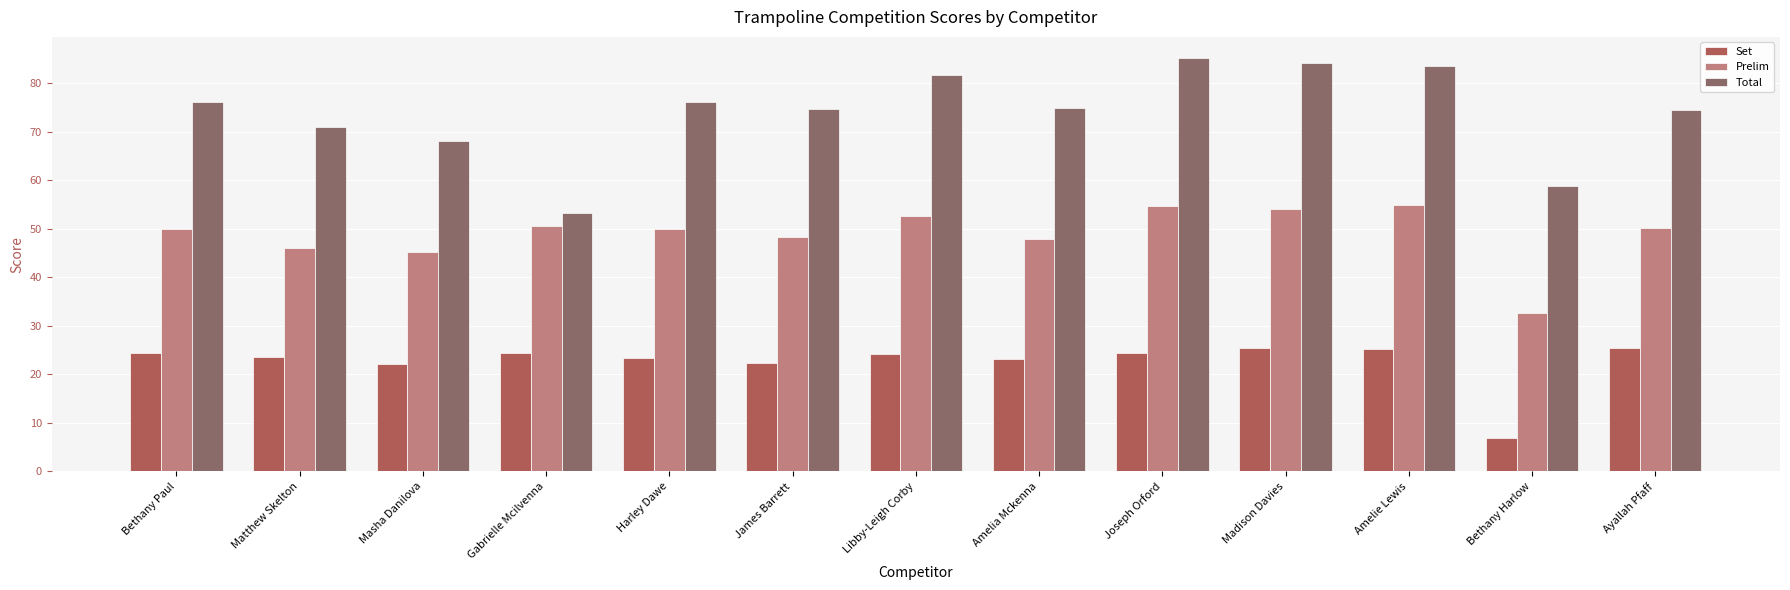

List the series in order of their overall mean, highest first.

Total, Prelim, Set